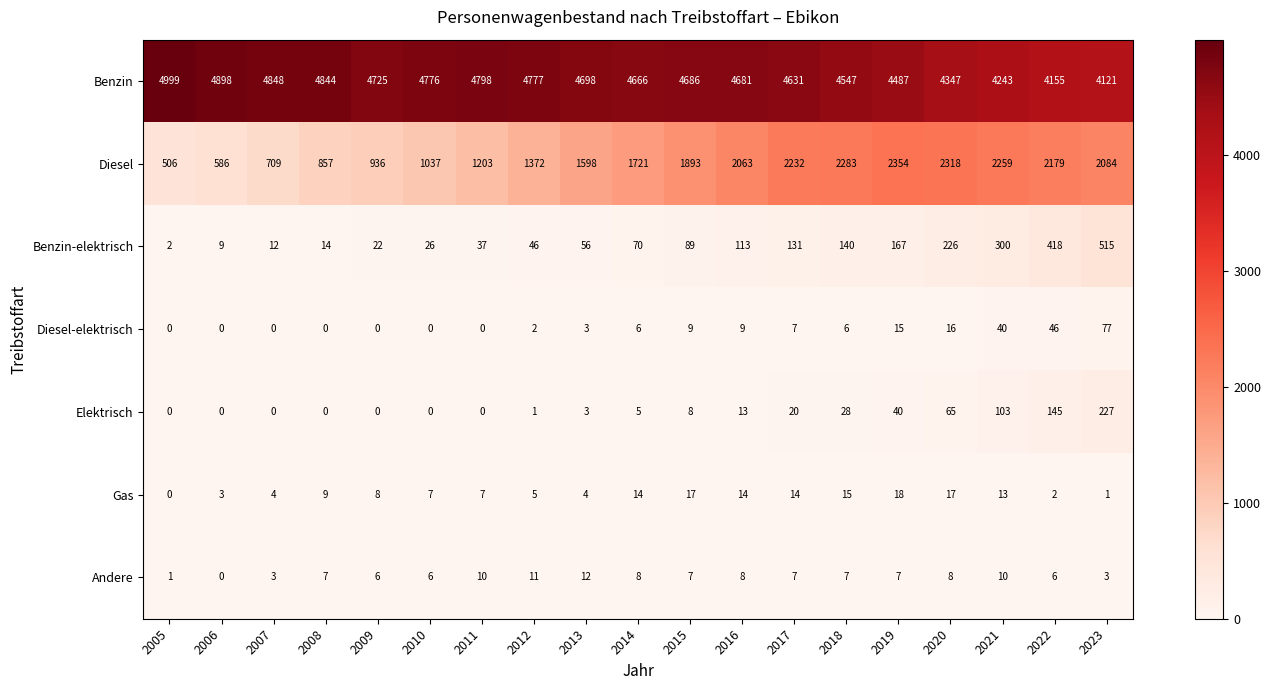

Which series has the largest total across all categories?

Benzin